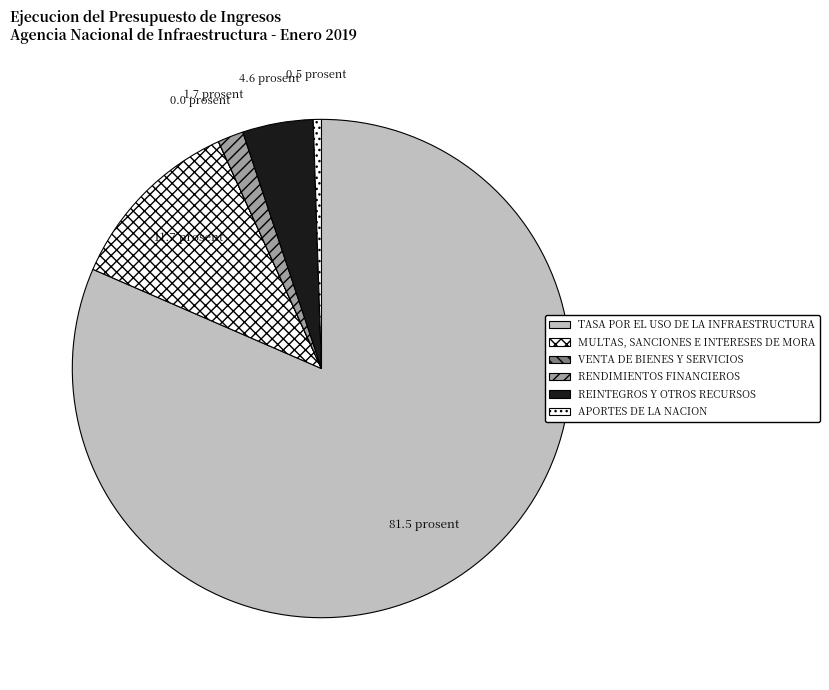

Combined, what portion of the pie is APORTES DE LA NACION and VENTA DE BIENES Y SERVICIOS?

0.5%